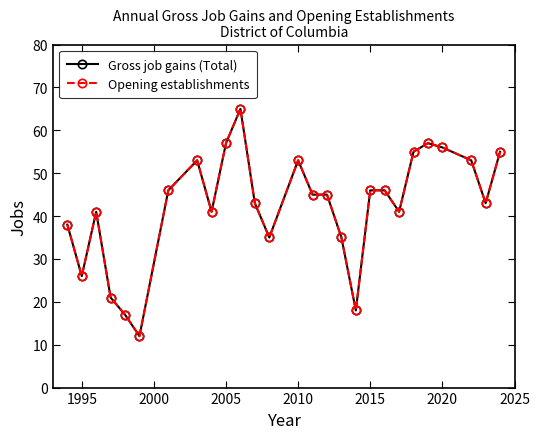

True or false: Opening establishments and Gross job gains (Total) cross at least once.

False